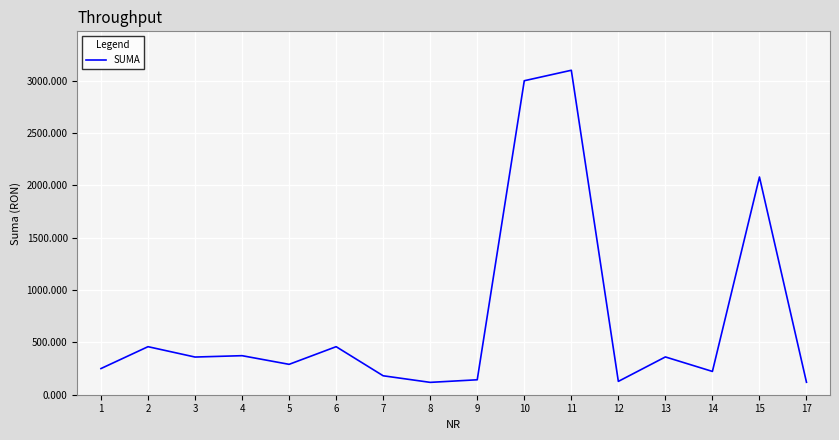

What is the maximum value shown in the chart?

3100.0